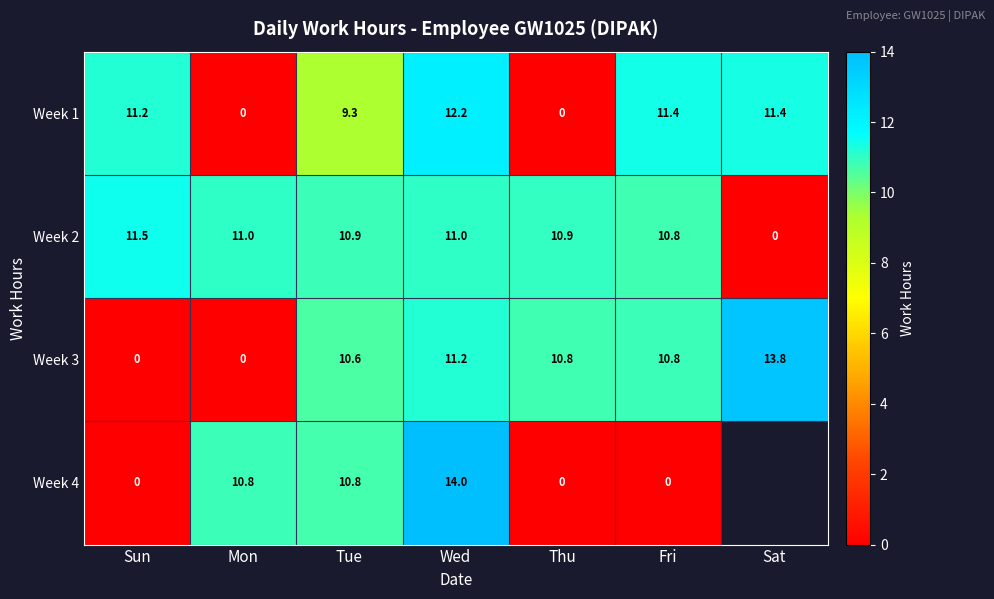

At which label does Week 2 first exceed 10?

Sun